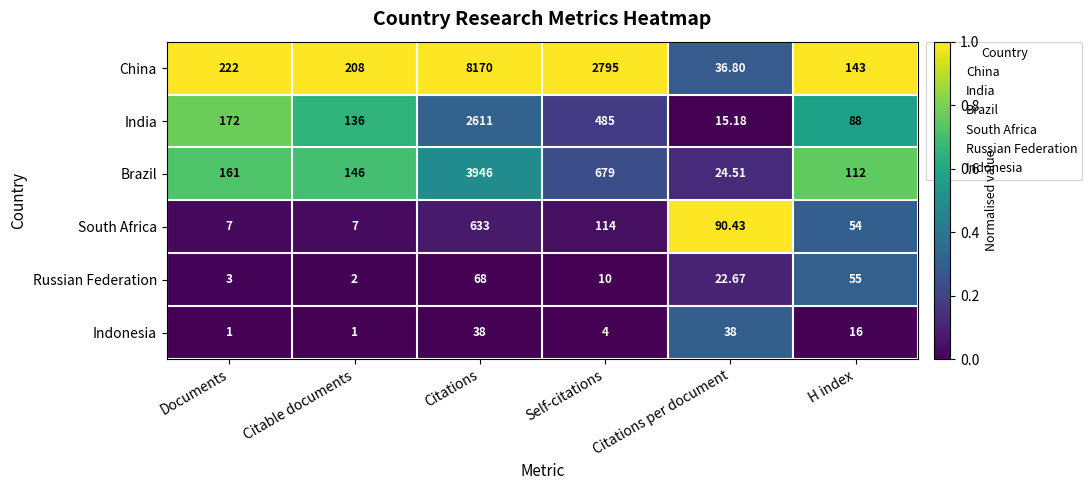

Which category has the highest value across all series?

Citations